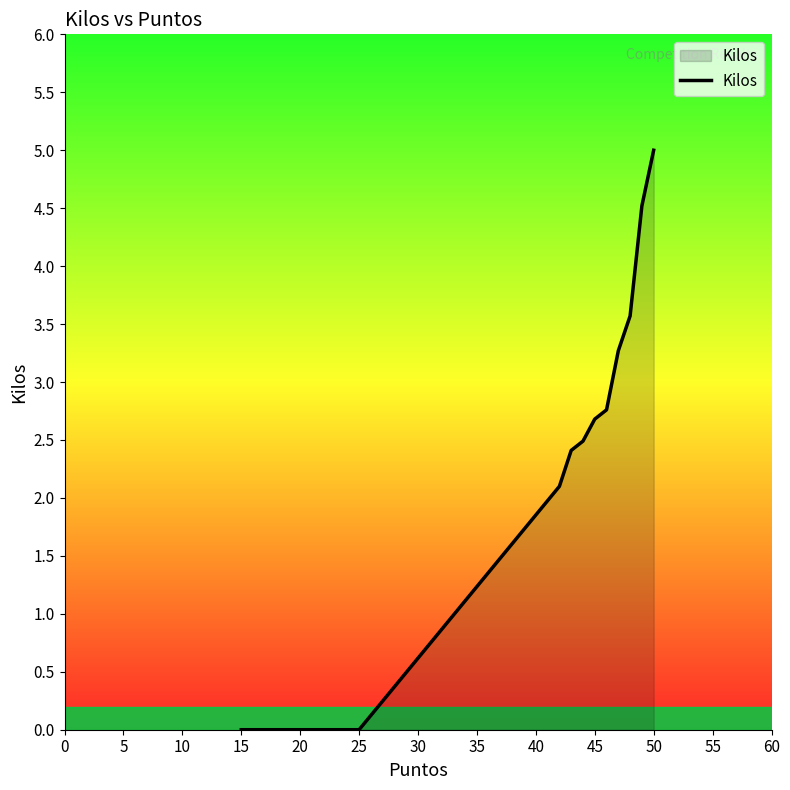

Does the chart display data point markers on the line(s)?

No